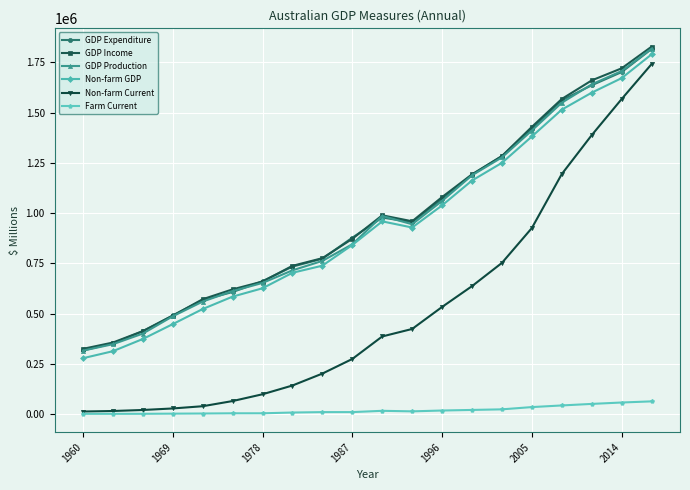

In GDP Production, how many points are higher than both neighbors (excluding endpoints)?

1